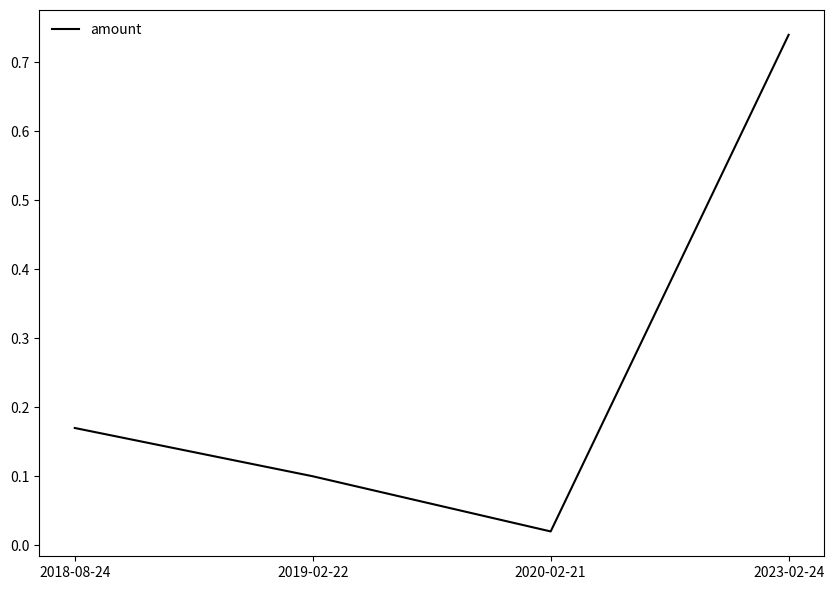

True or false: the data shows 0.1 at 2018-08-24.

False